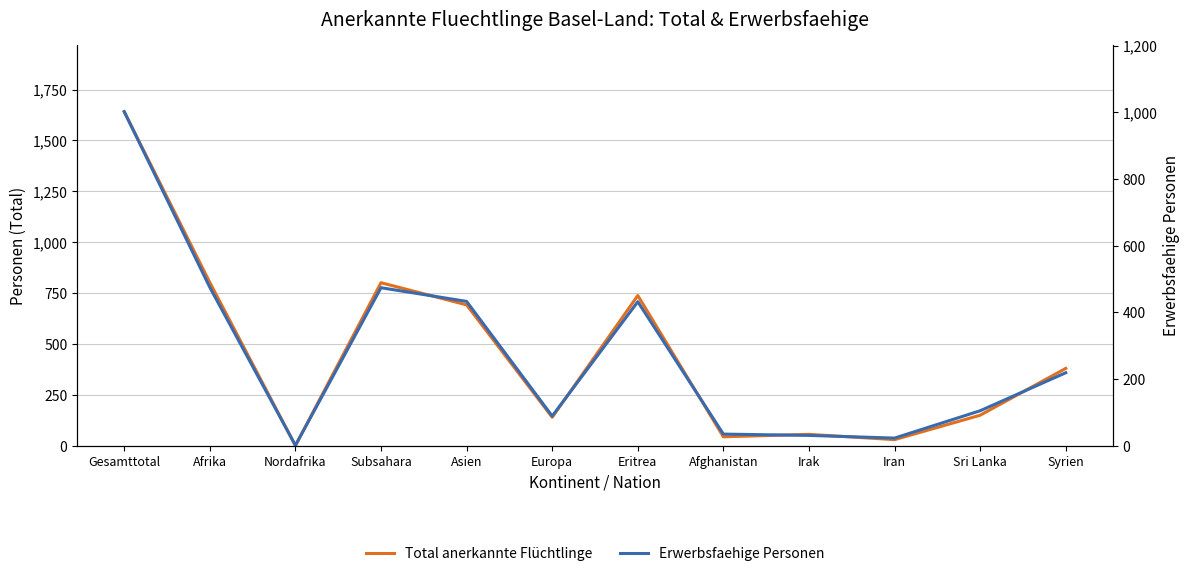

True or false: Erwerbsfaehige Personen and Total anerkannte Flüchtlinge intersect in this chart.

False